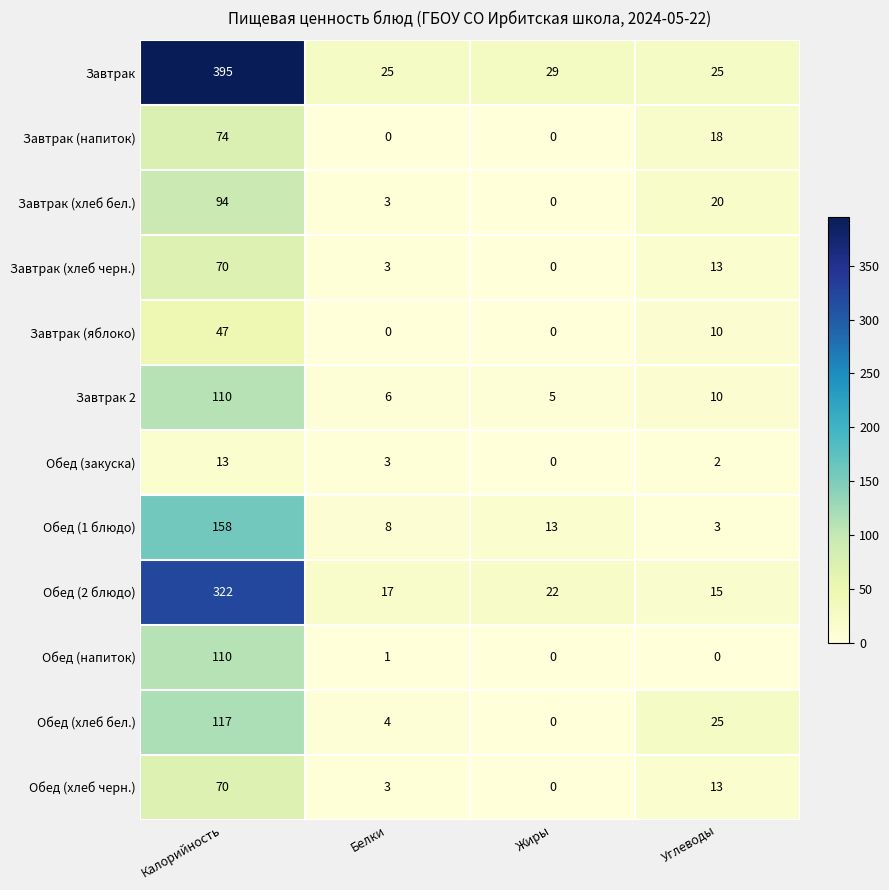

The Обед (хлеб черн.) series shows 70 at Калорийность. True or false?

True